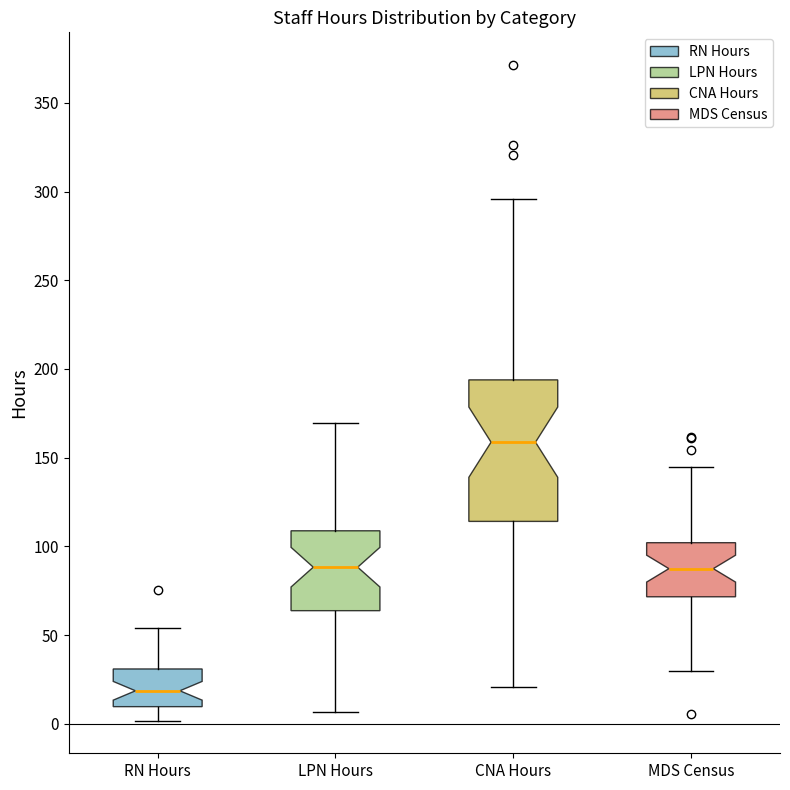

Which box's median line is the highest?

CNA Hours